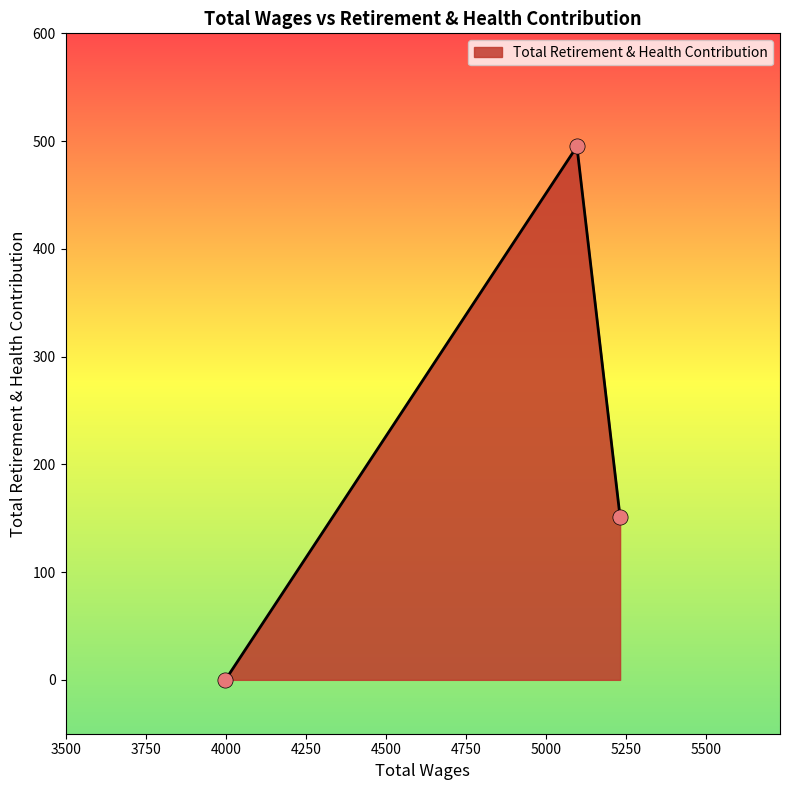

What is the difference between the second highest and minimum values?

151